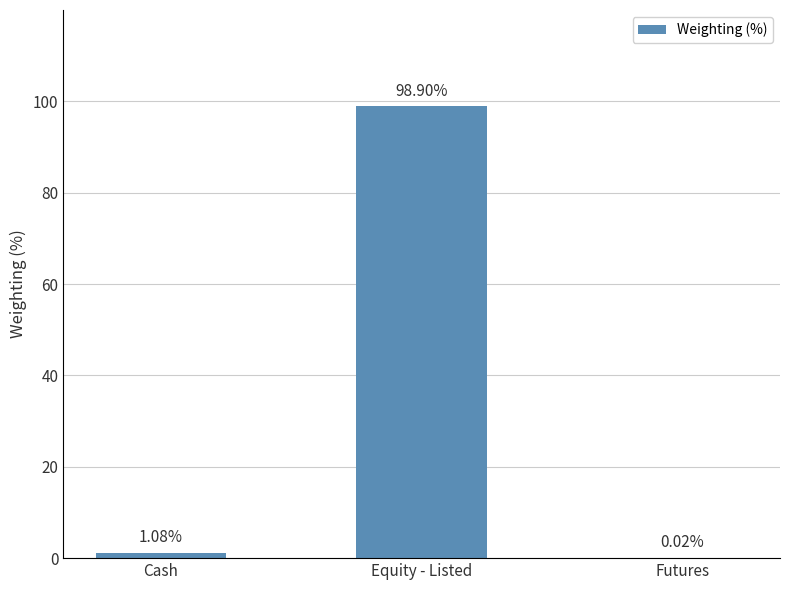

At which label is the value closest to 49?

Cash